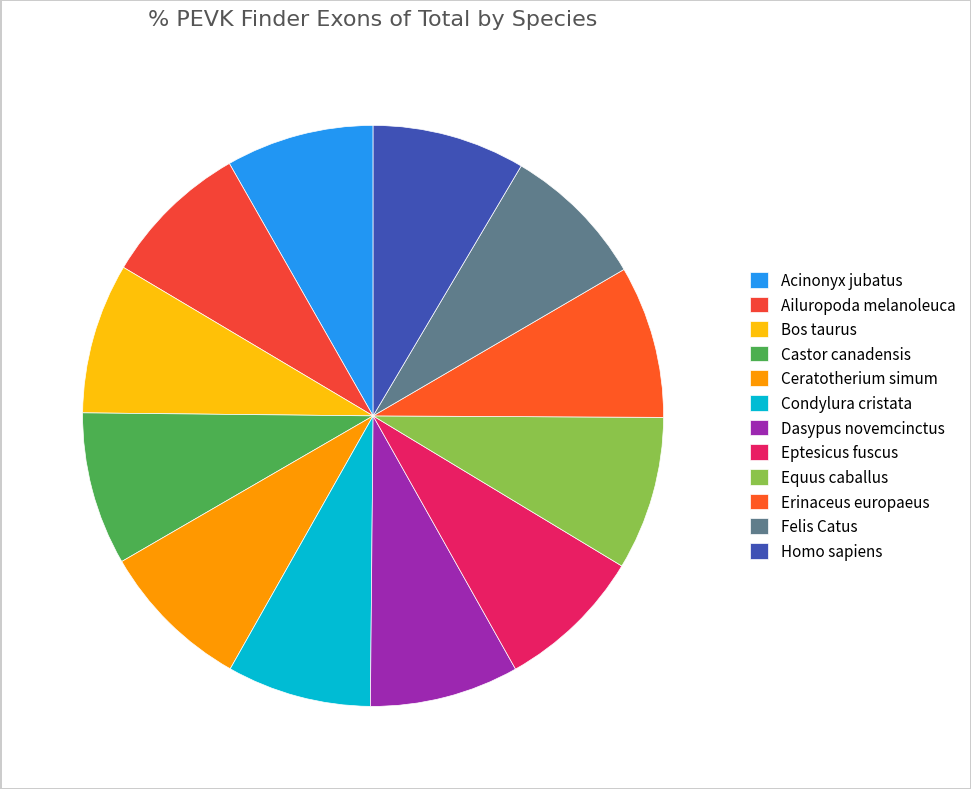

How many segments does this pie chart have?

12